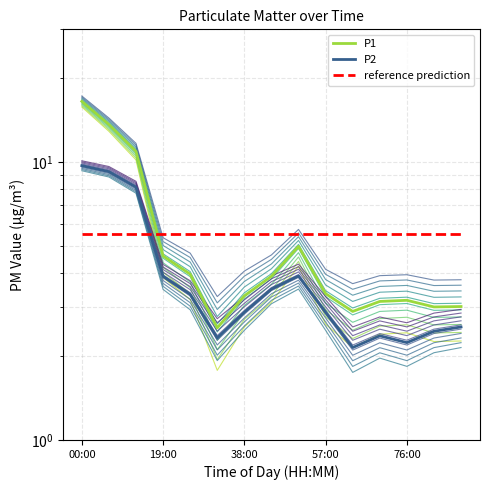

Reading right to left, extract all data points from this chart.

P1: 3.0	3.0	3.2	3.1	2.9	3.4	5.0	3.9	3.3	2.5	4.0	4.6	10.9	13.6	16.5
P2: 2.5	2.5	2.2	2.4	2.1	2.9	3.9	3.5	2.9	2.3	3.3	3.9	8.1	9.2	9.7
reference prediction: 5.5	5.5	5.5	5.5	5.5	5.5	5.5	5.5	5.5	5.5	5.5	5.5	5.5	5.5	5.5